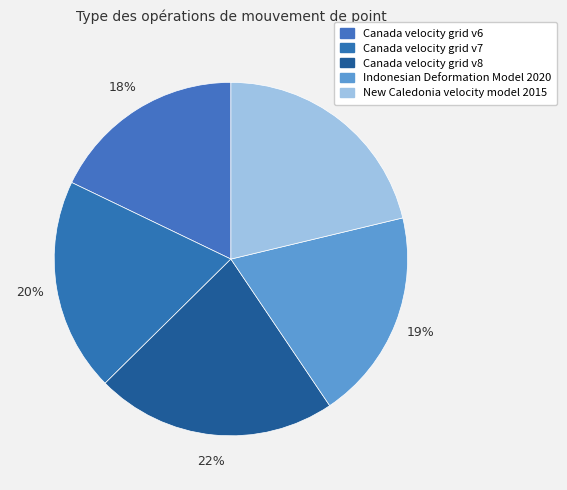

Count the number of slices in the pie.

5